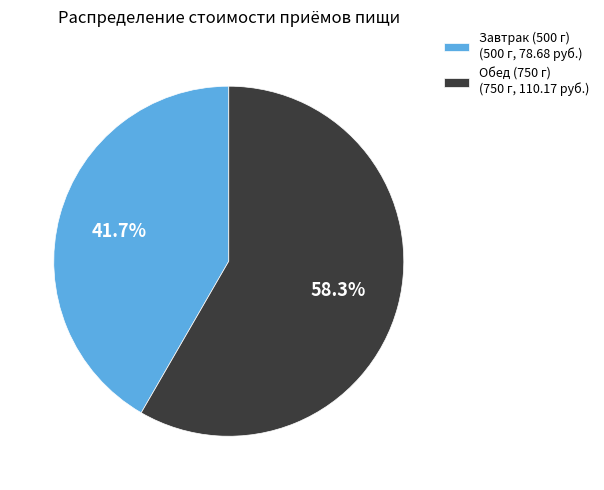

Which slice is the largest?

Обед (750 г)